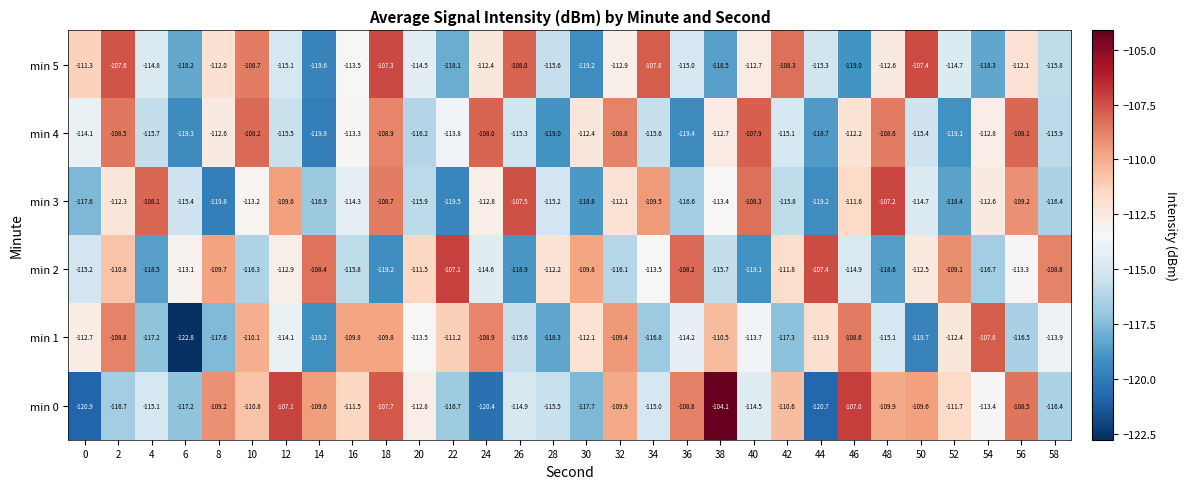

Where is min 3 nearest to the value -113?

10